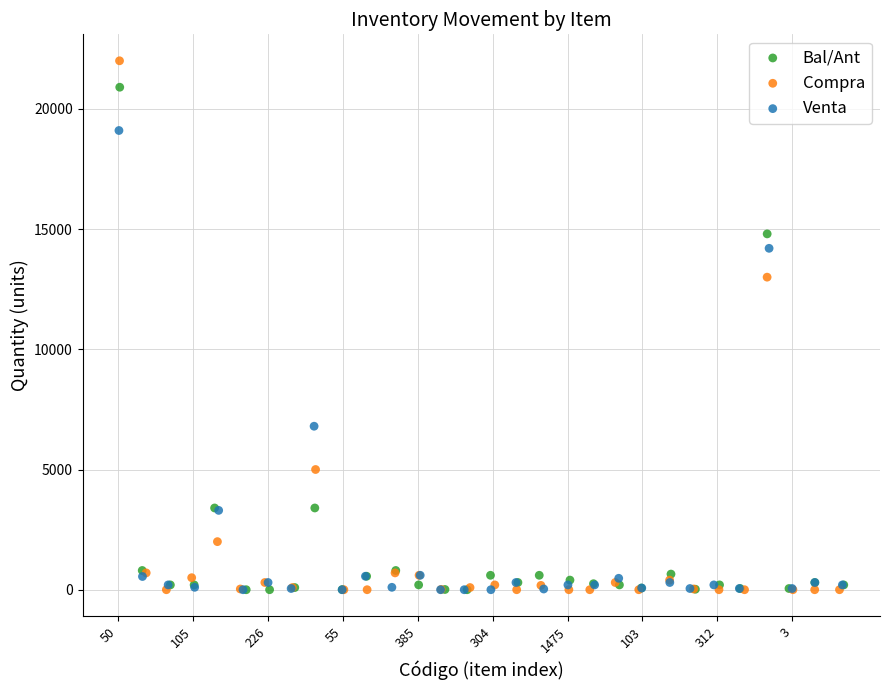

Which series reaches the maximum Y coordinate?

Compra